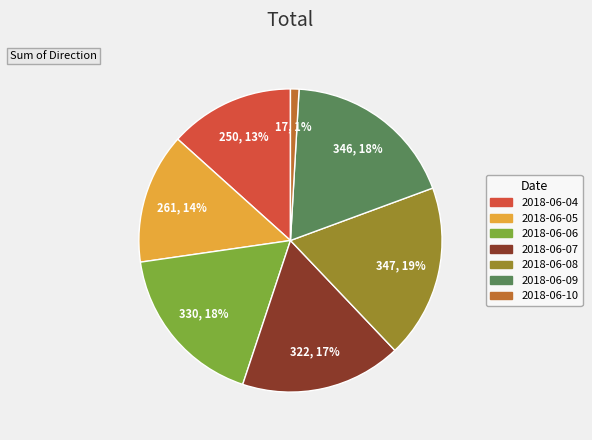

What percentage is the 2018-06-04 slice, to the nearest percent?

13%